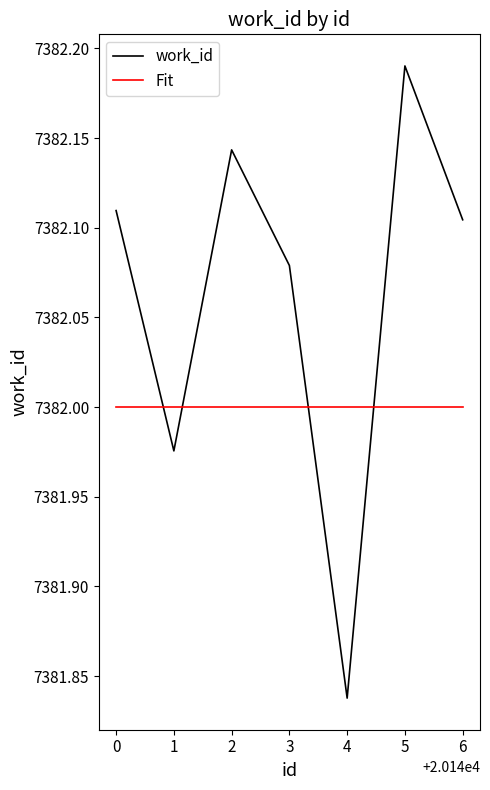

What is the total value across all series at 3?

14764.1